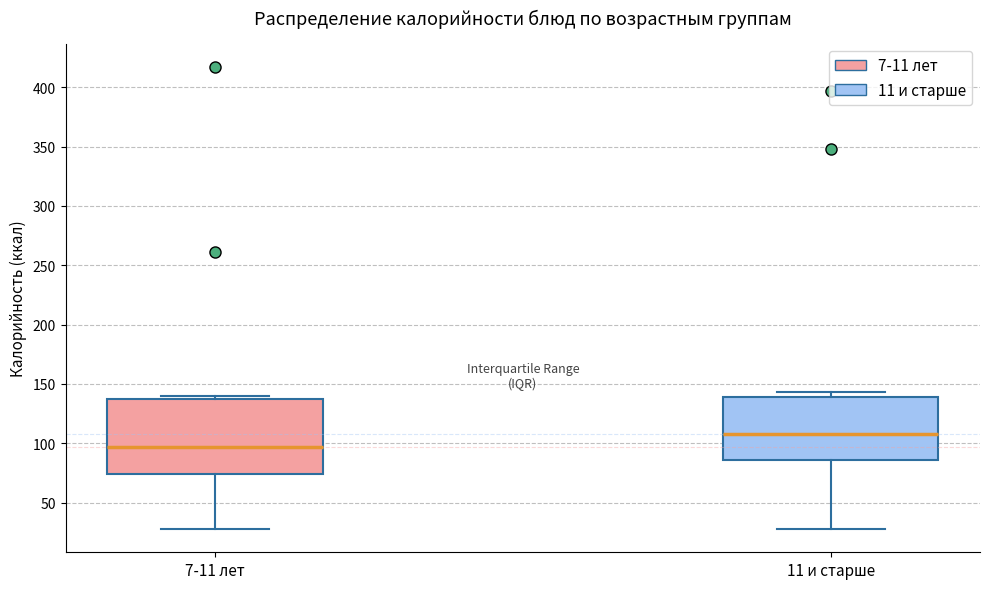

Reading left to right, transcribe this box plot: for each box, give where its median line is, the range the box spans, and where its two whiskers end, as read against the y-axis. The values are not printed on the chart, so give them approximately, as read against the axis.

7-11 лет: median 95, box 75 to 135, whiskers 30 to 140
11 и старше: median 110, box 85 to 140, whiskers 30 to 145